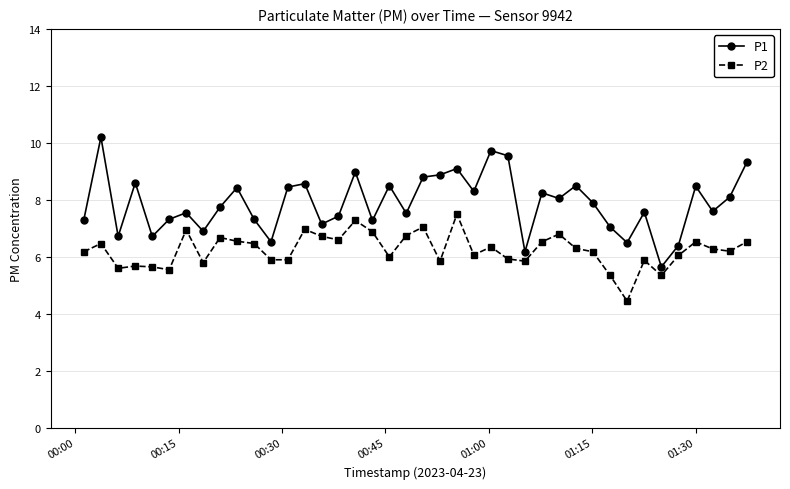

Count the number of categories in the chart.

40